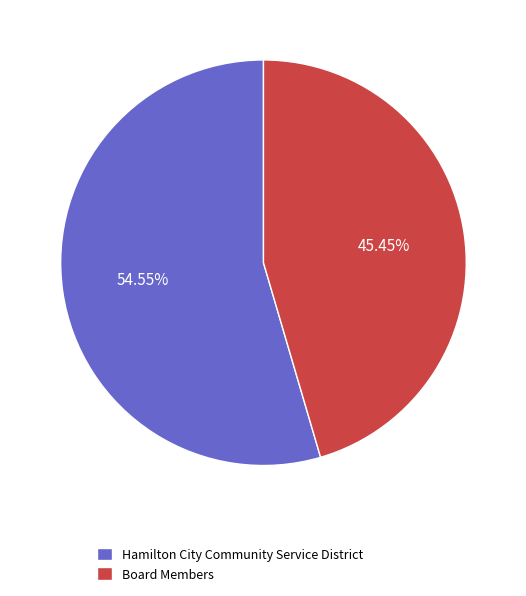

Between Board Members and Hamilton City Community Service District, which is larger?

Hamilton City Community Service District